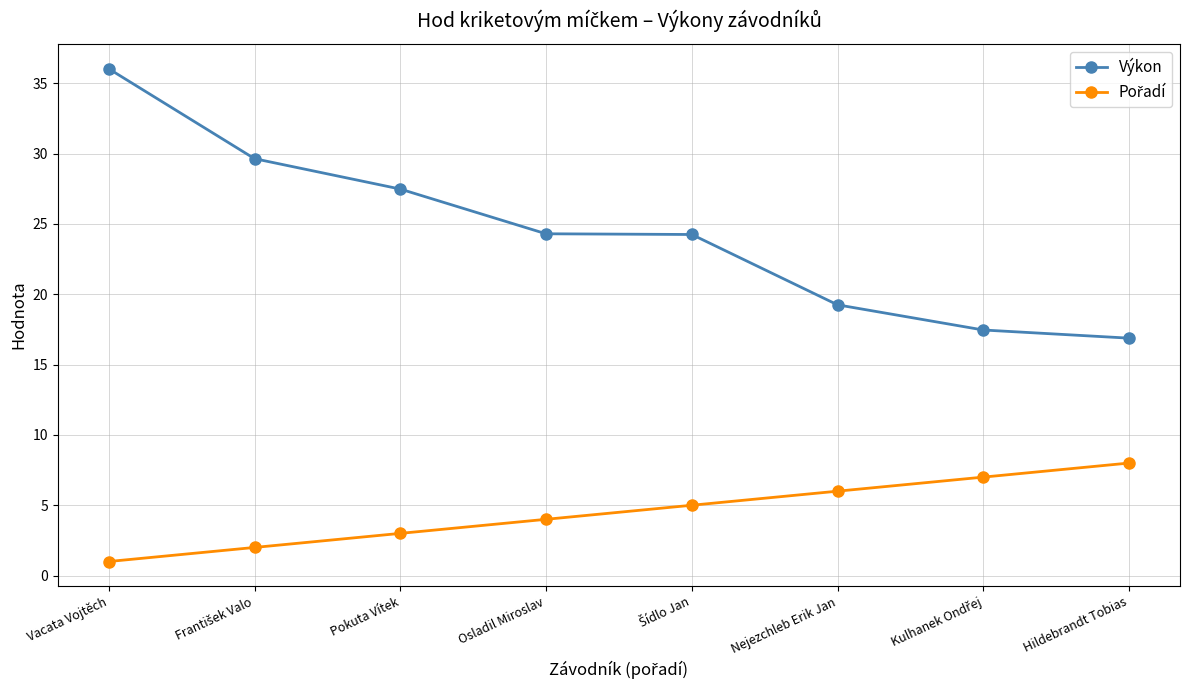

Where does the Výkon series first go above 24?

Vacata Vojtěch